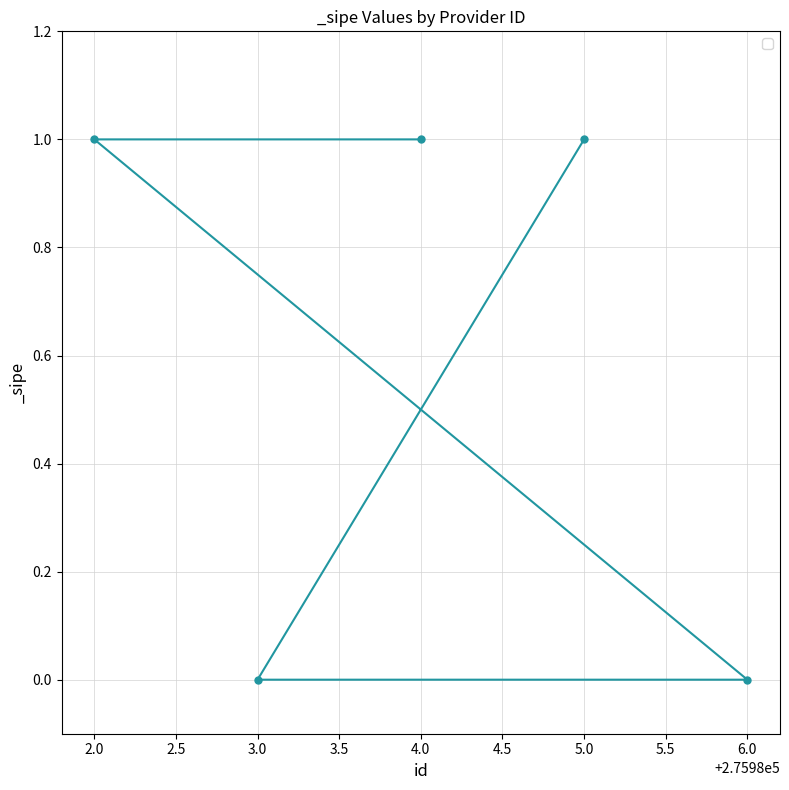

What is the difference between the second highest and second lowest values?

1